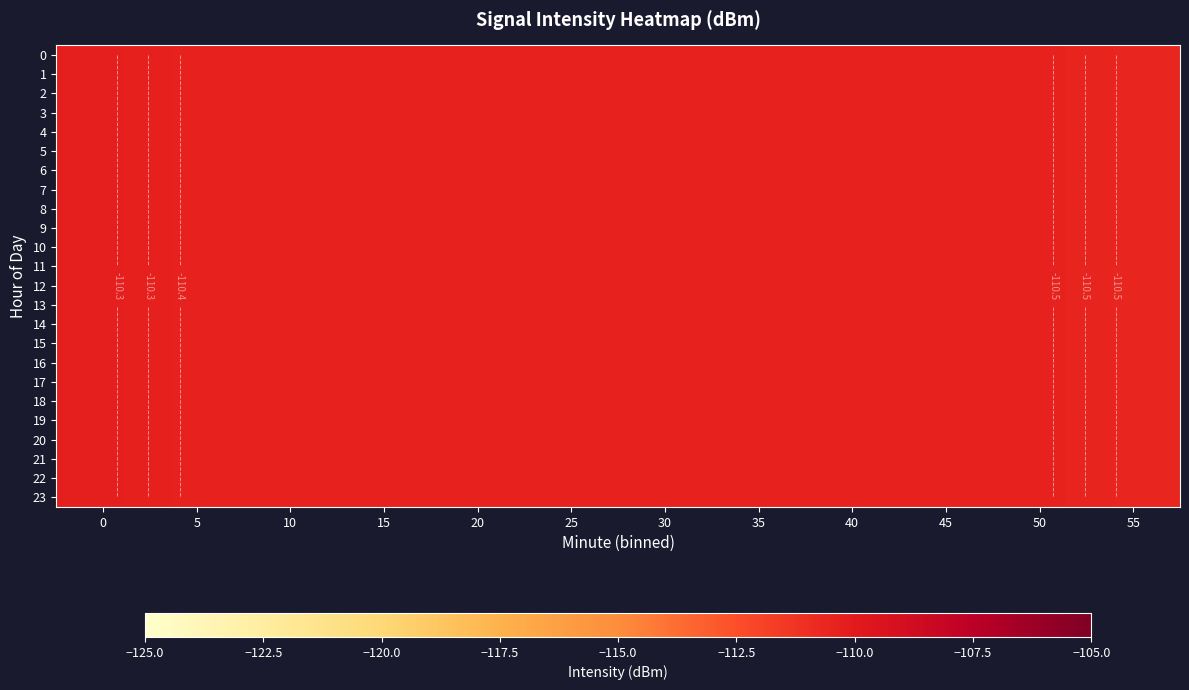

The 6 series shows -48.5 at 55. True or false?

False